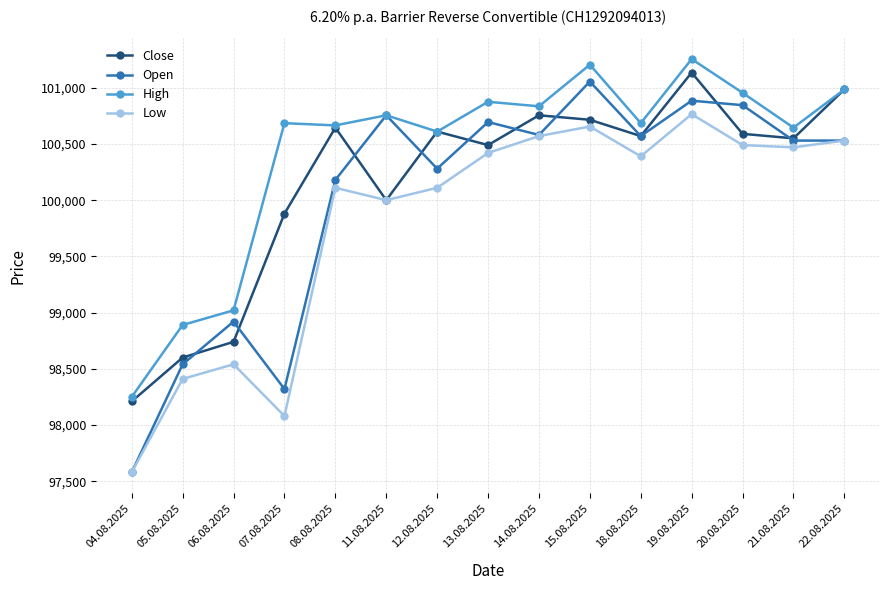

What is the value of the High point at the 2nd from the left?

98890